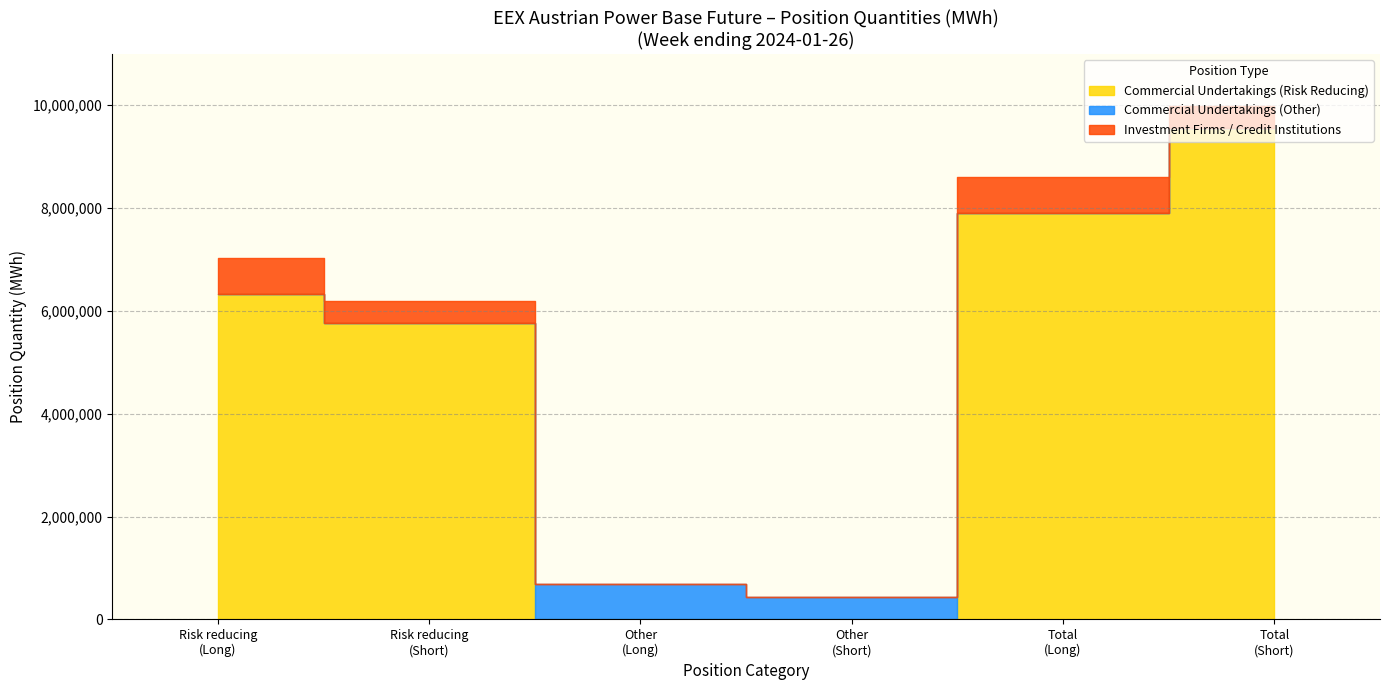

Does the chart have visible grid lines?

Yes